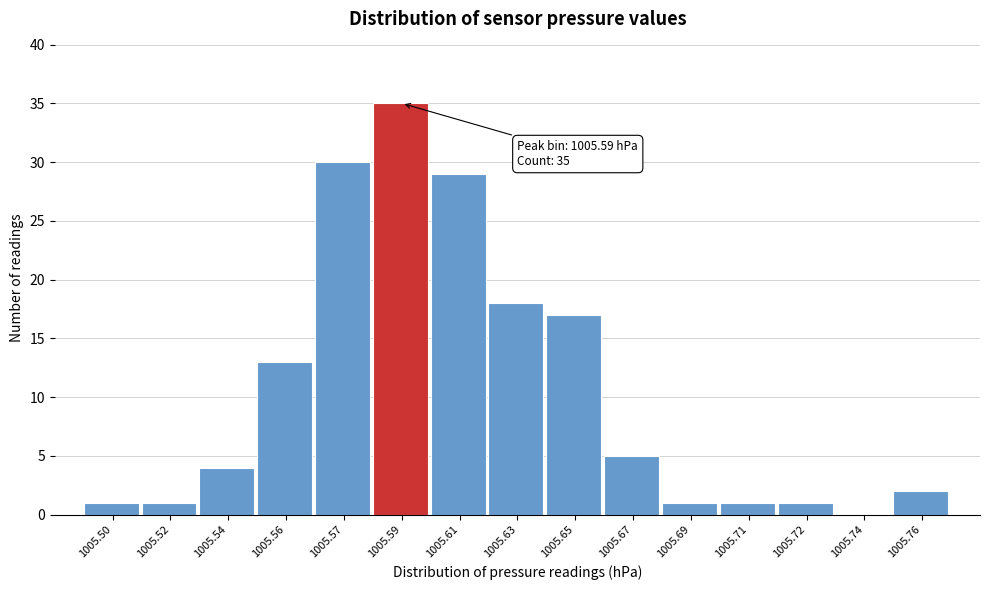

Reading left to right, what are all the values shown in this chart?

1005.50=1	1005.52=1	1005.54=4	1005.56=13	1005.57=30	1005.59=35	1005.61=29	1005.63=18	1005.65=17	1005.67=5	1005.69=1	1005.71=1	1005.72=1	1005.74=0	1005.76=2